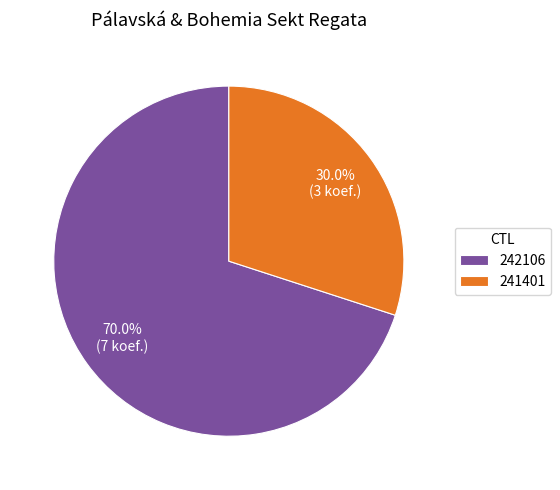

What is the ratio of the value at 241401 to the value at 242106?

0.4